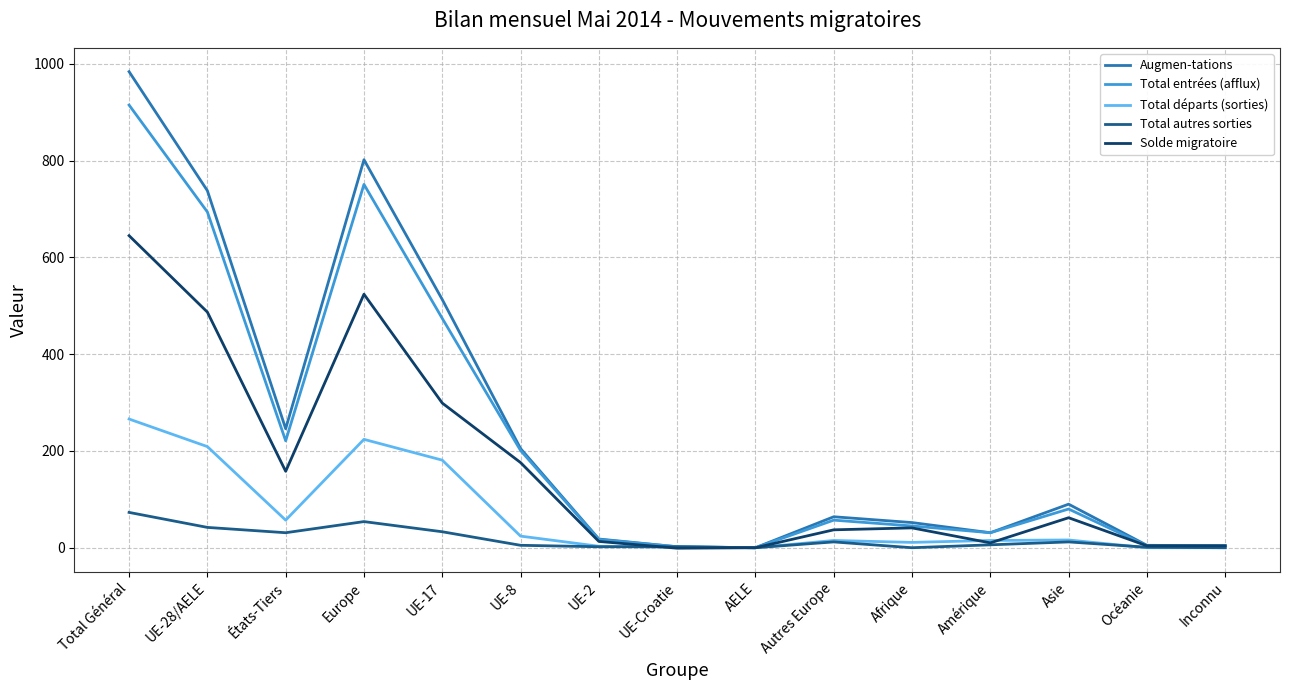

The value of Solde migratoire at UE-8 is 176. True or false?

True